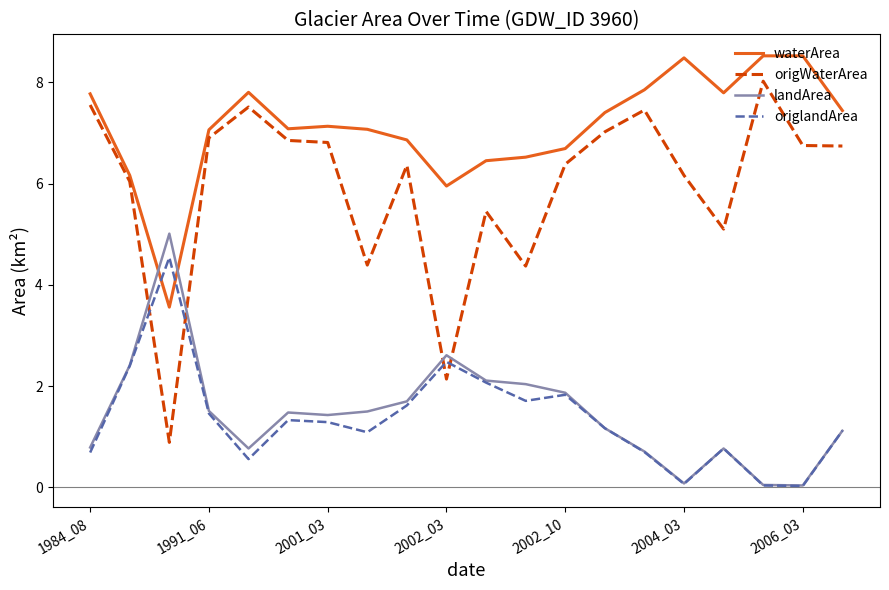

True or false: origWaterArea and waterArea cross at least once.

False